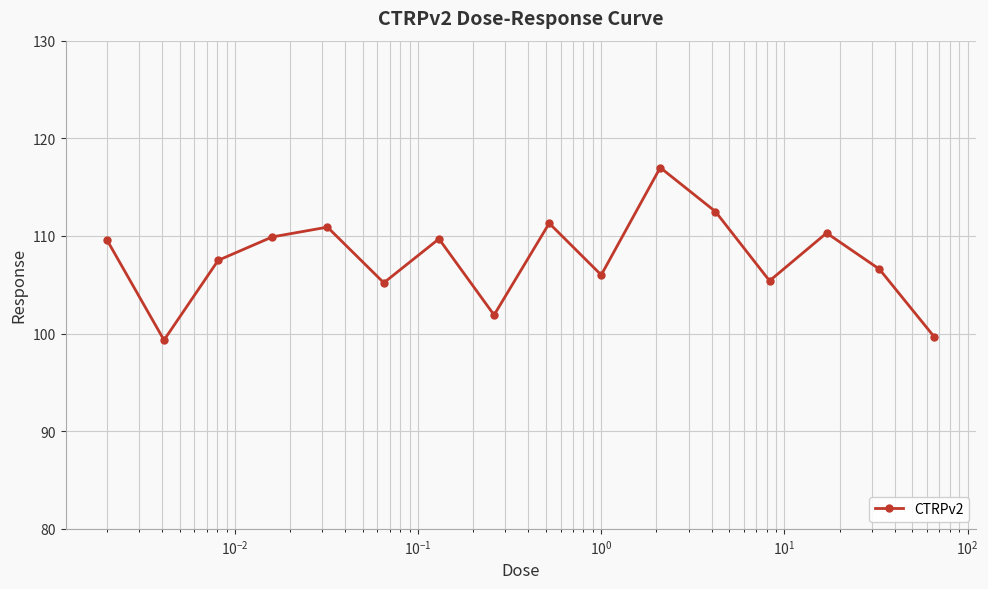

What is the value of the 9th point from the left?

111.3